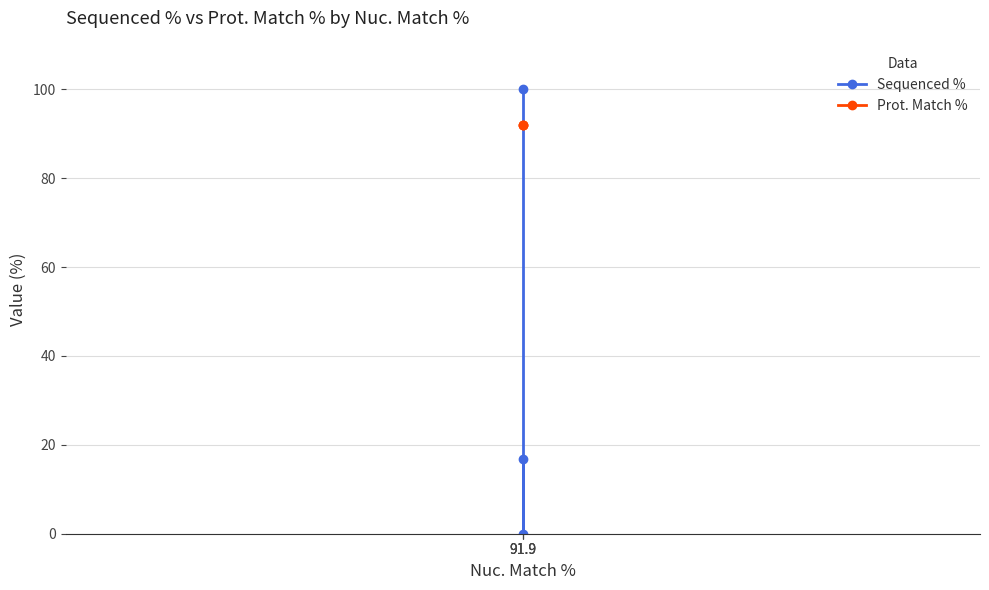

Reading left to right, list all the values displayed in this chart.

Sequenced %: 100.0	0.0	16.8
Prot. Match %: 91.9	91.9	91.9